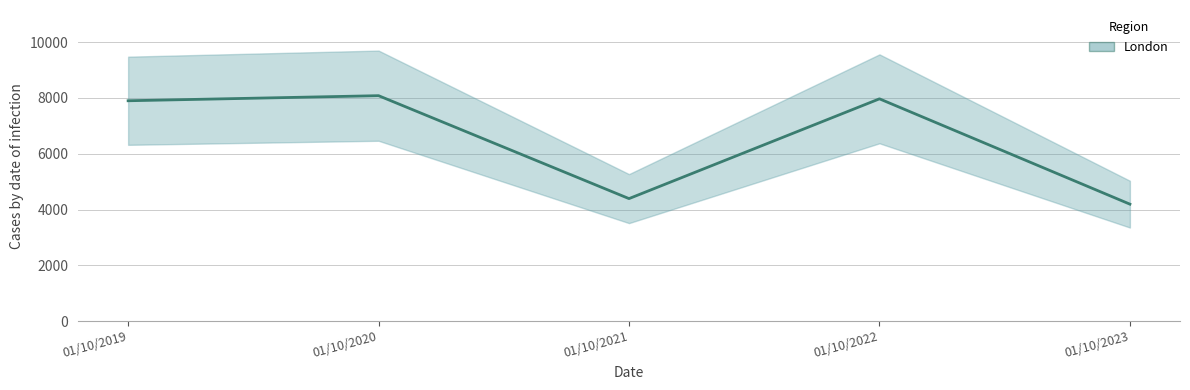

Rank the categories by value from highest to lowest.

01/10/2020, 01/10/2022, 01/10/2019, 01/10/2021, 01/10/2023